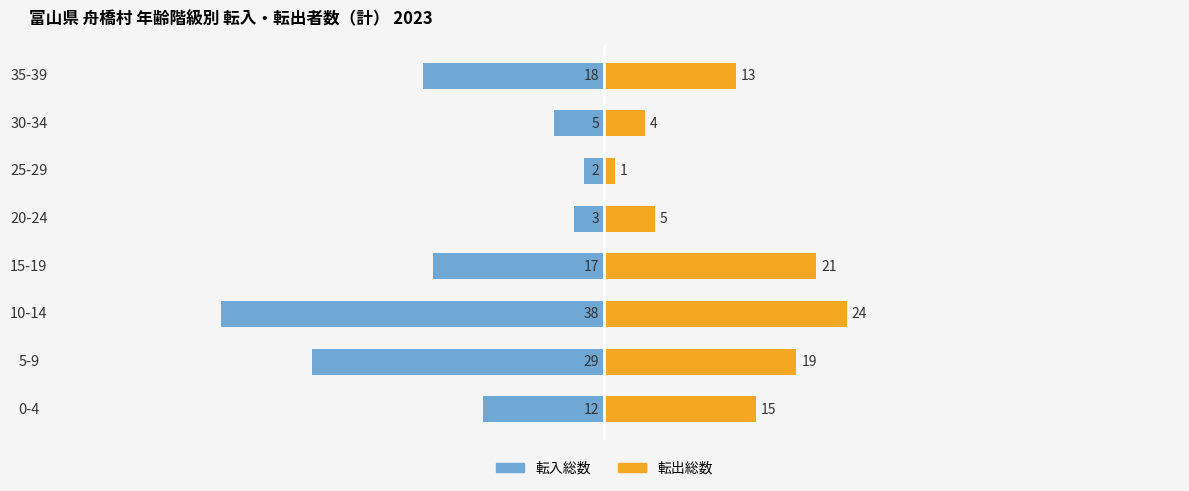

Reading left to right, list all the values displayed in this chart.

転入総数: -18	-5	-2	-3	-17	-38	-29	-12
転出総数: 13	4	1	5	21	24	19	15